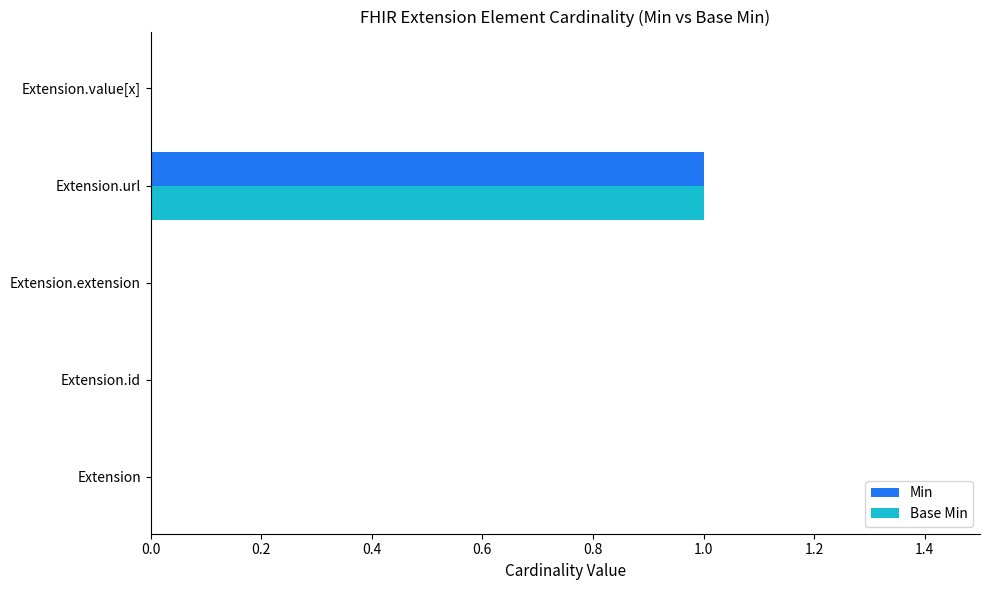

Is it true that Base Min equals 2 at Extension.url?

False